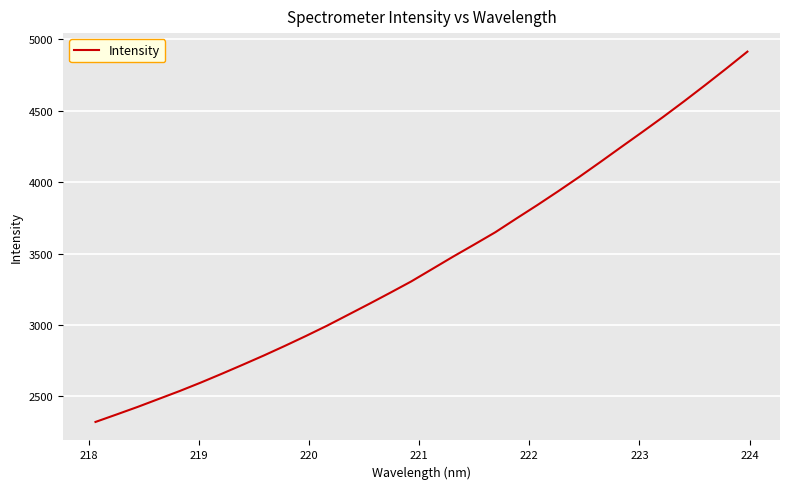

What is the difference between the maximum and minimum values?

2591.0